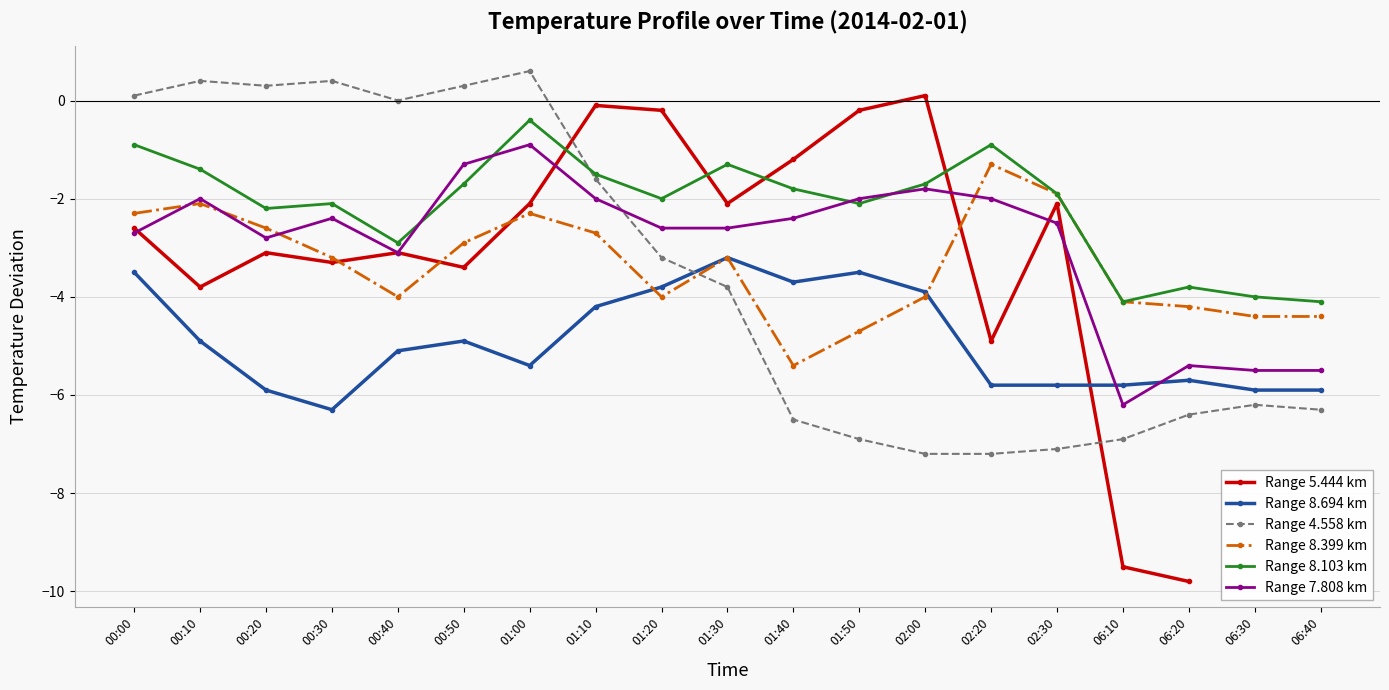

The value of Range 7.808 km at 02:00 is -1.3. True or false?

False